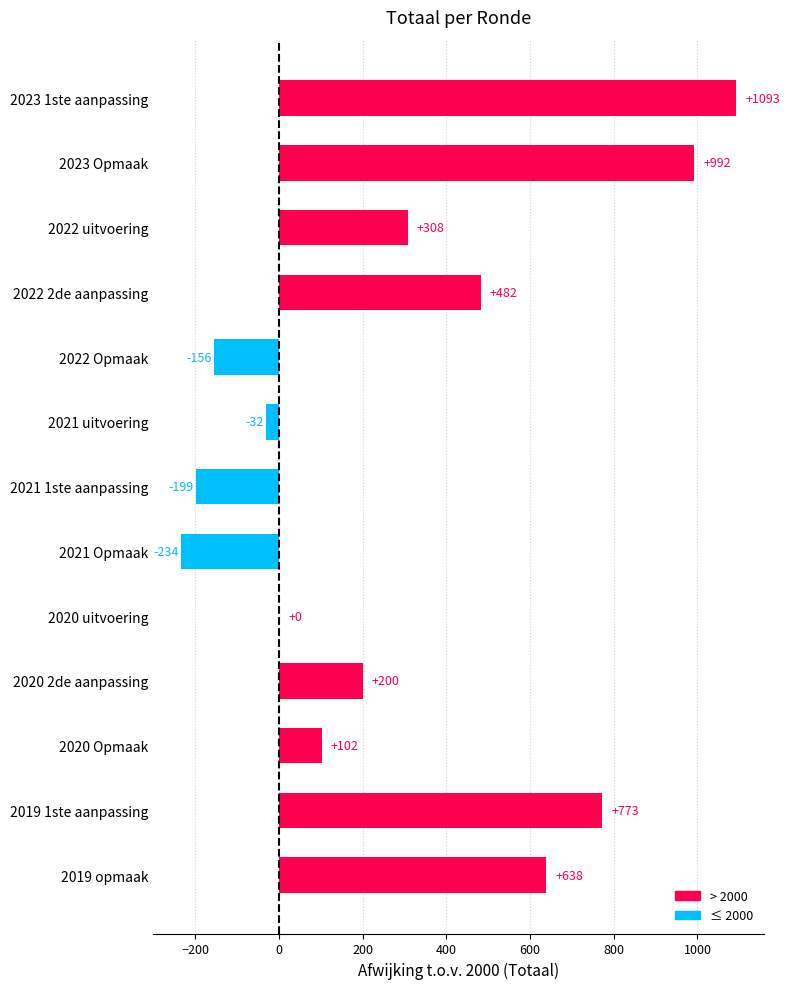

What is the sum of all values?

3967